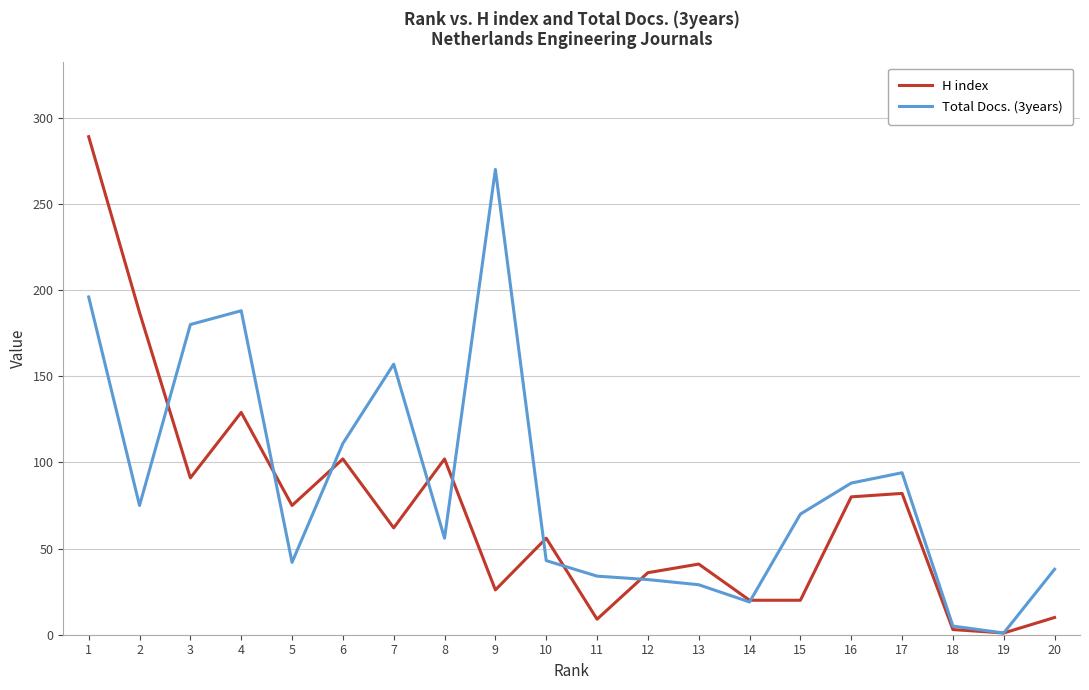

Which series changed the most between 5 and 13?

H index